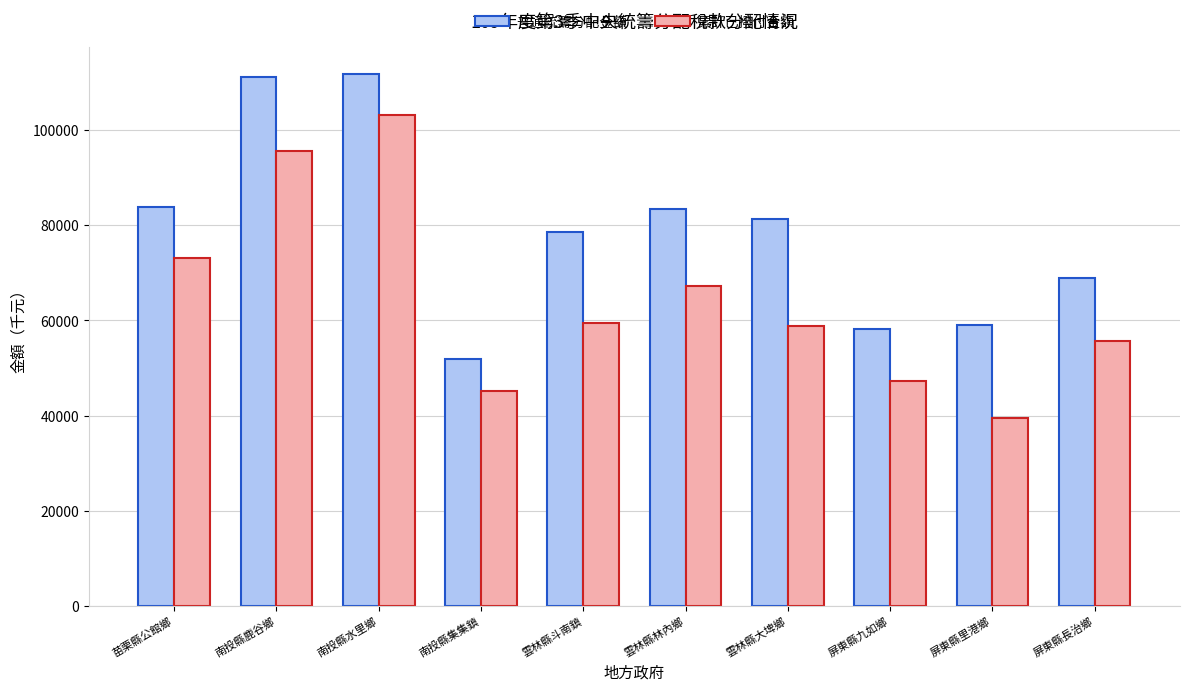

At which label is 累計已撥付金額 closest to 71288?

苗栗縣公館鄉